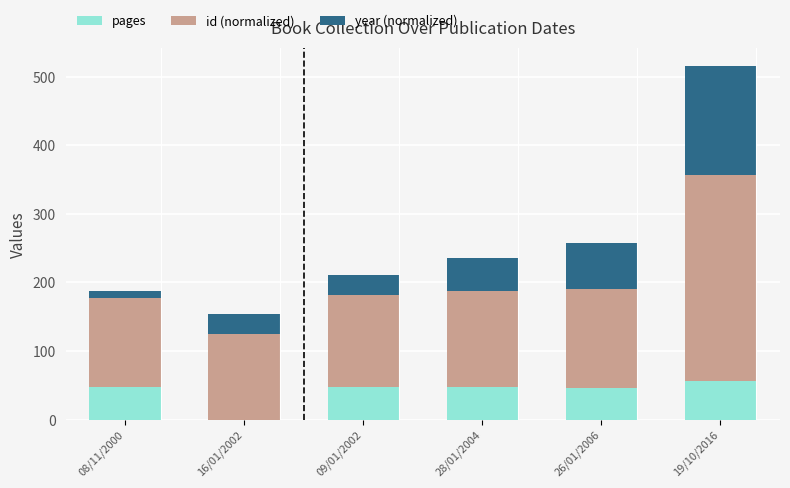

What is the total value across all series at 09/01/2002?

210.6